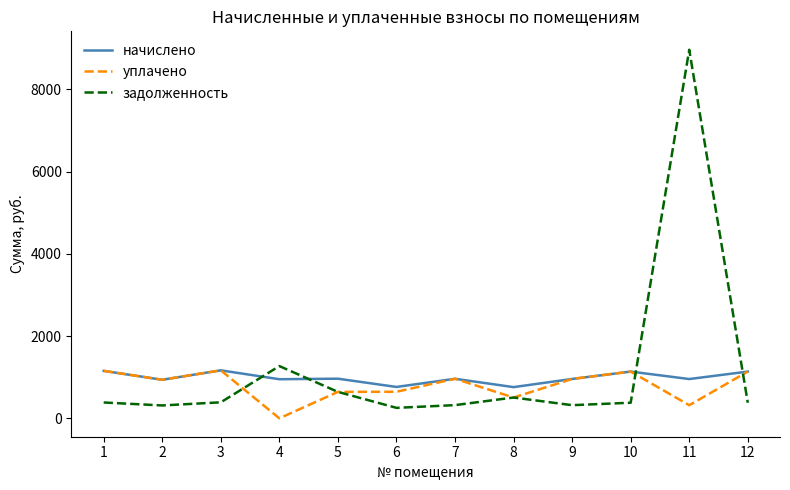

What is the difference between the highest and lowest values at 4?

1270.2